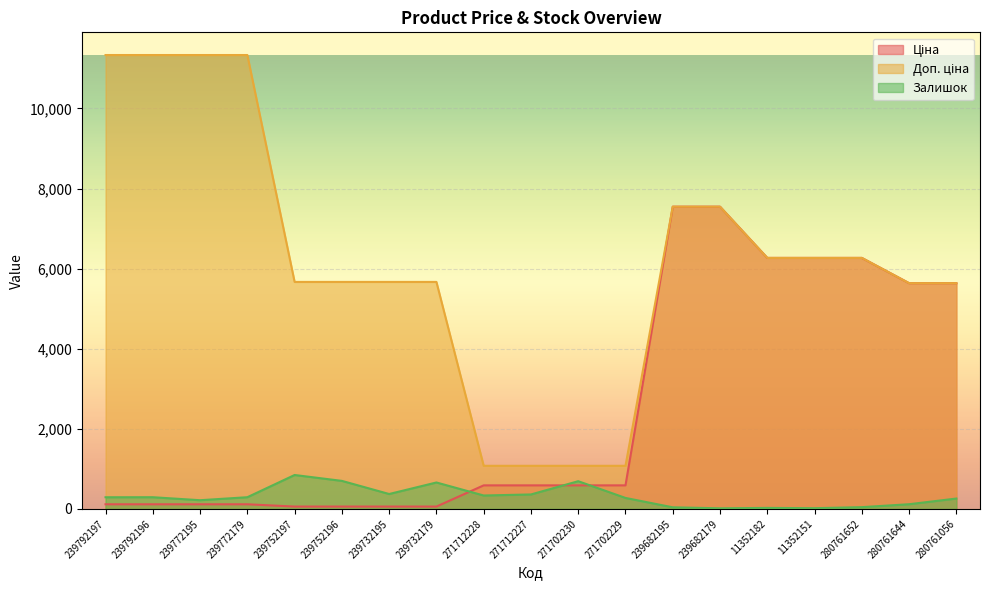

Rank the categories by Залишок value from lowest to highest.

239682179, 11352151, 11352182, 239682195, 280761652, 280761644, 239772195, 280761056, 271702229, 239792197, 239792196, 239772179, 271712228, 271712227, 239732195, 239732179, 271702230, 239752196, 239752197